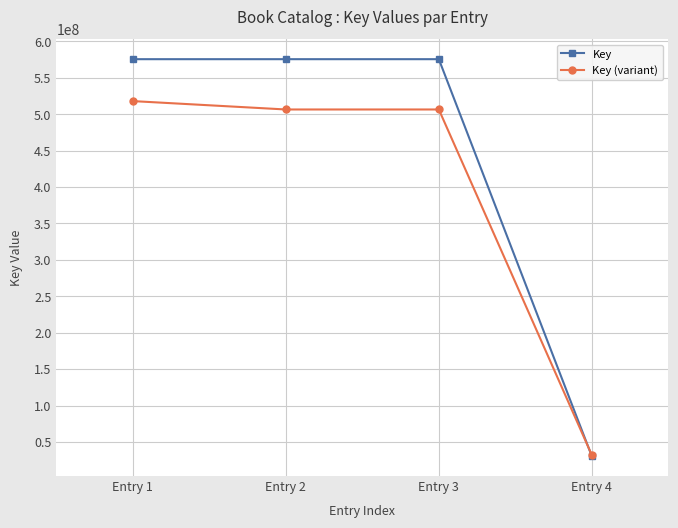

What are all the series names shown in the legend?

Key, Key (variant)